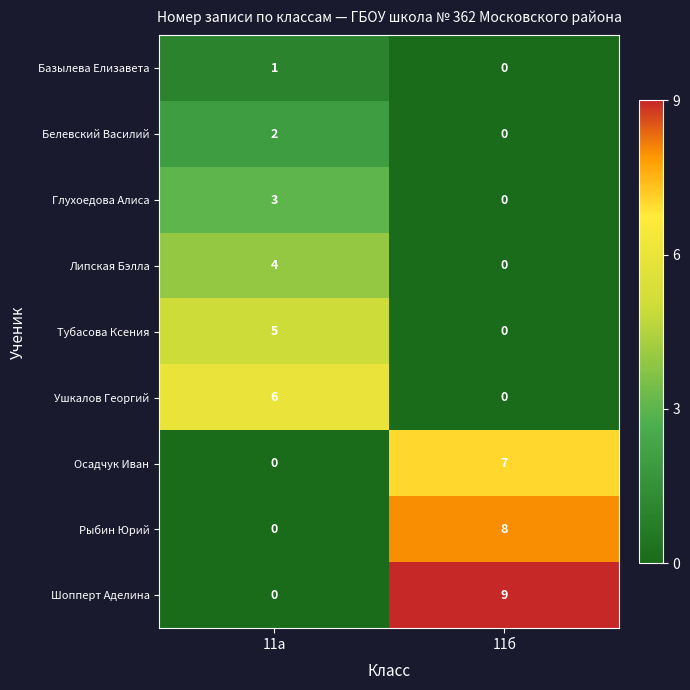

What is the difference between the highest and lowest values at 11а?

6